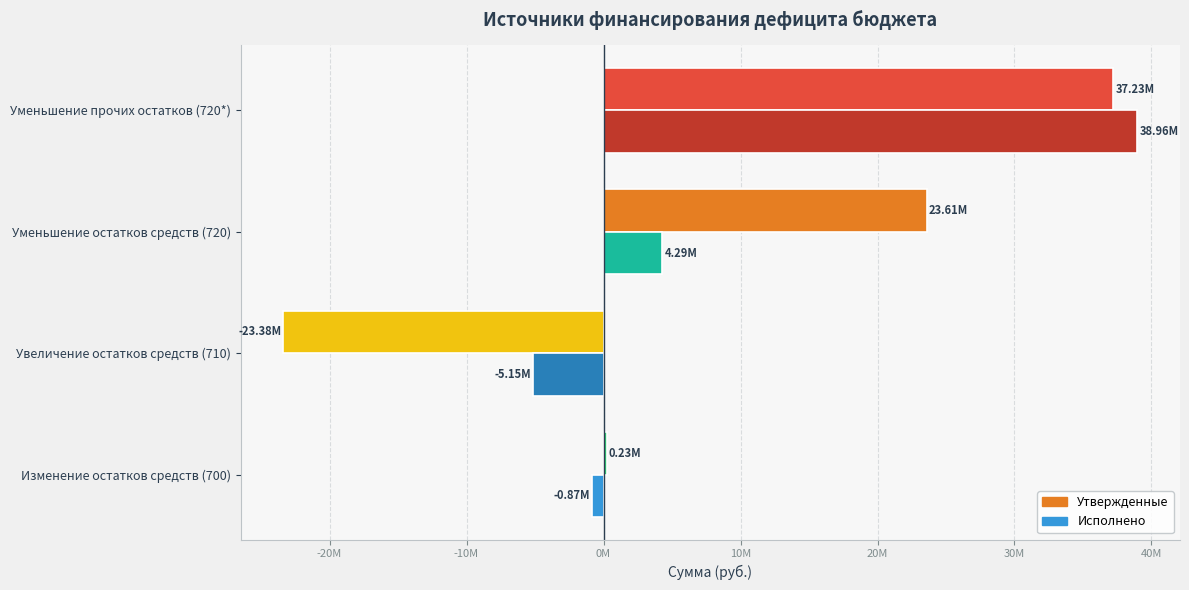

The Утвержденные бюджетные назначения series shows 33166397.2 at Уменьшение остатков средств (720). True or false?

False